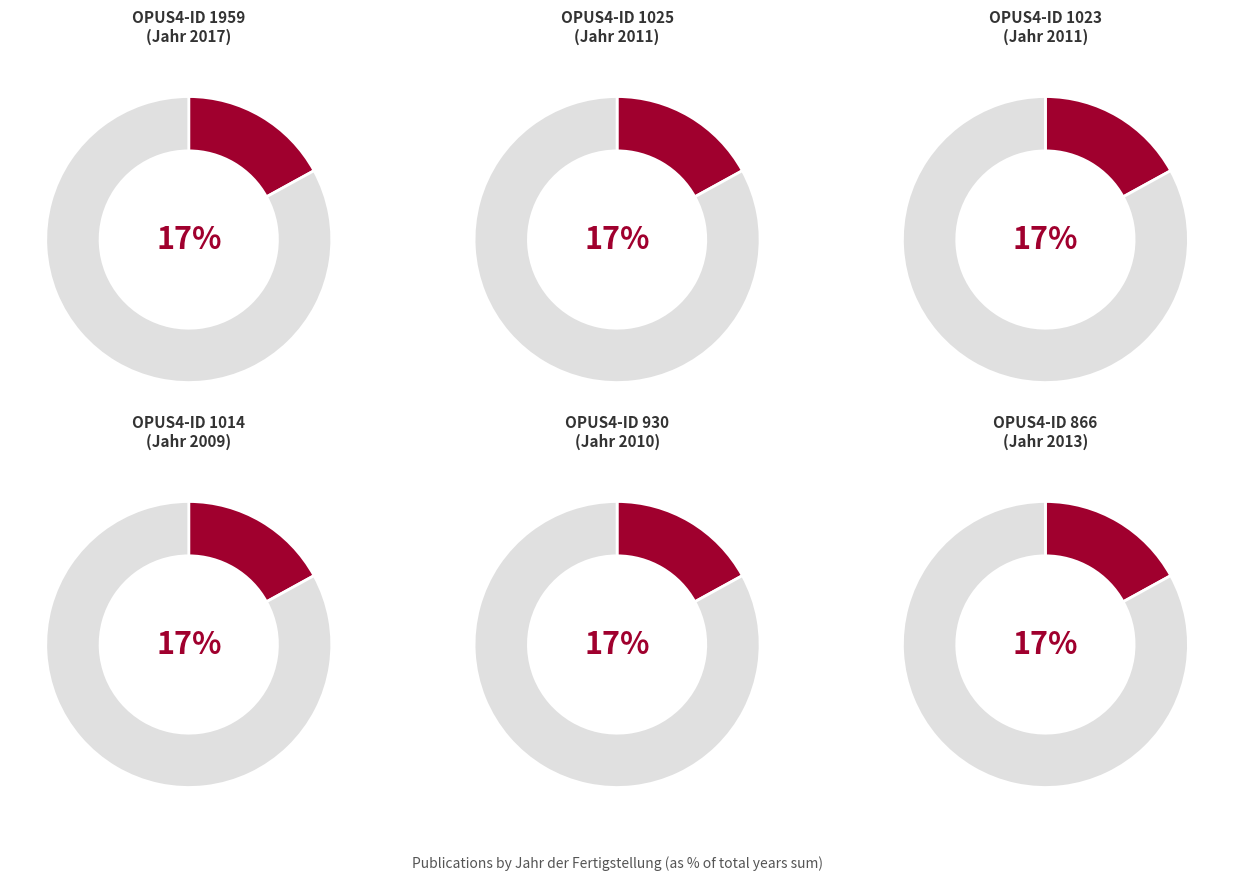

Combined, what portion of the pie is 1959 and 930?

33.4%